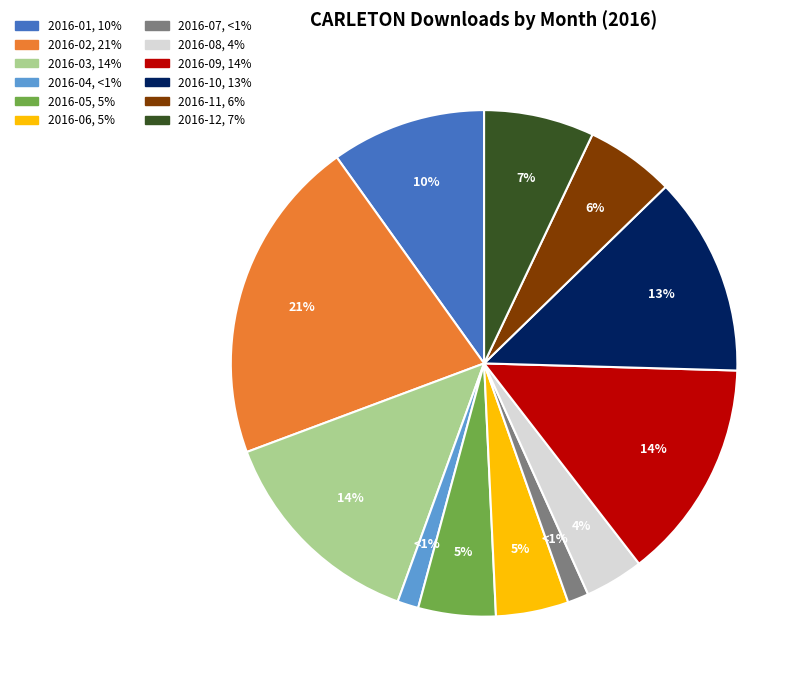

To the nearest percent, what is the difference between the 2016-04 and 2016-05 slice percentages?

4%